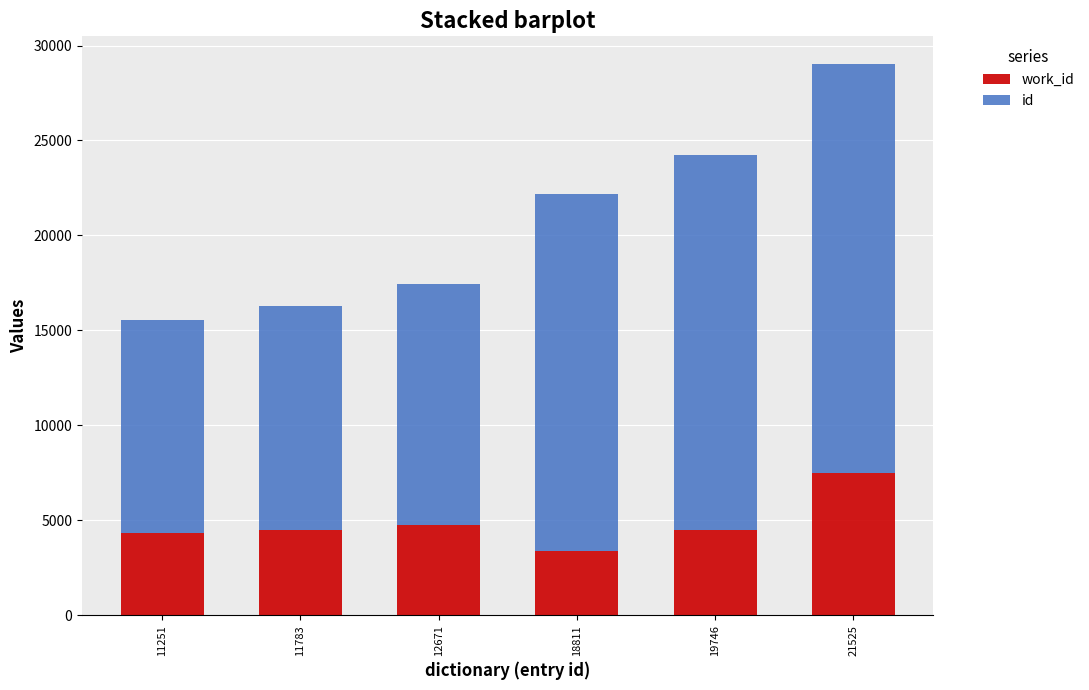

What are all the series names shown in the legend?

work_id, id